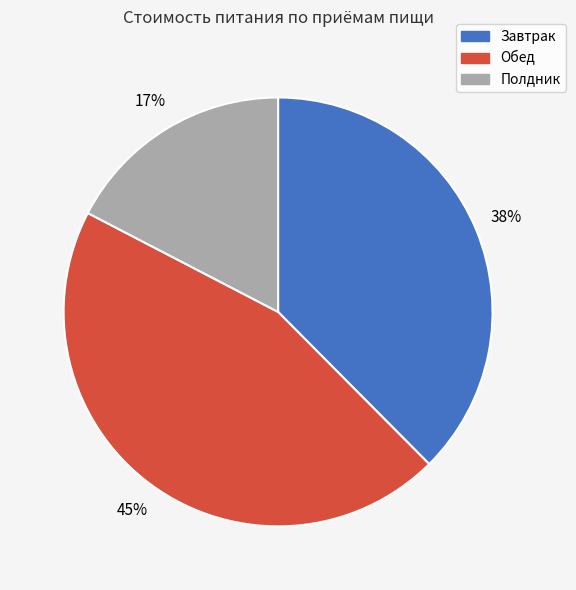

Is it true that Завтрак is 23% of the pie?

False